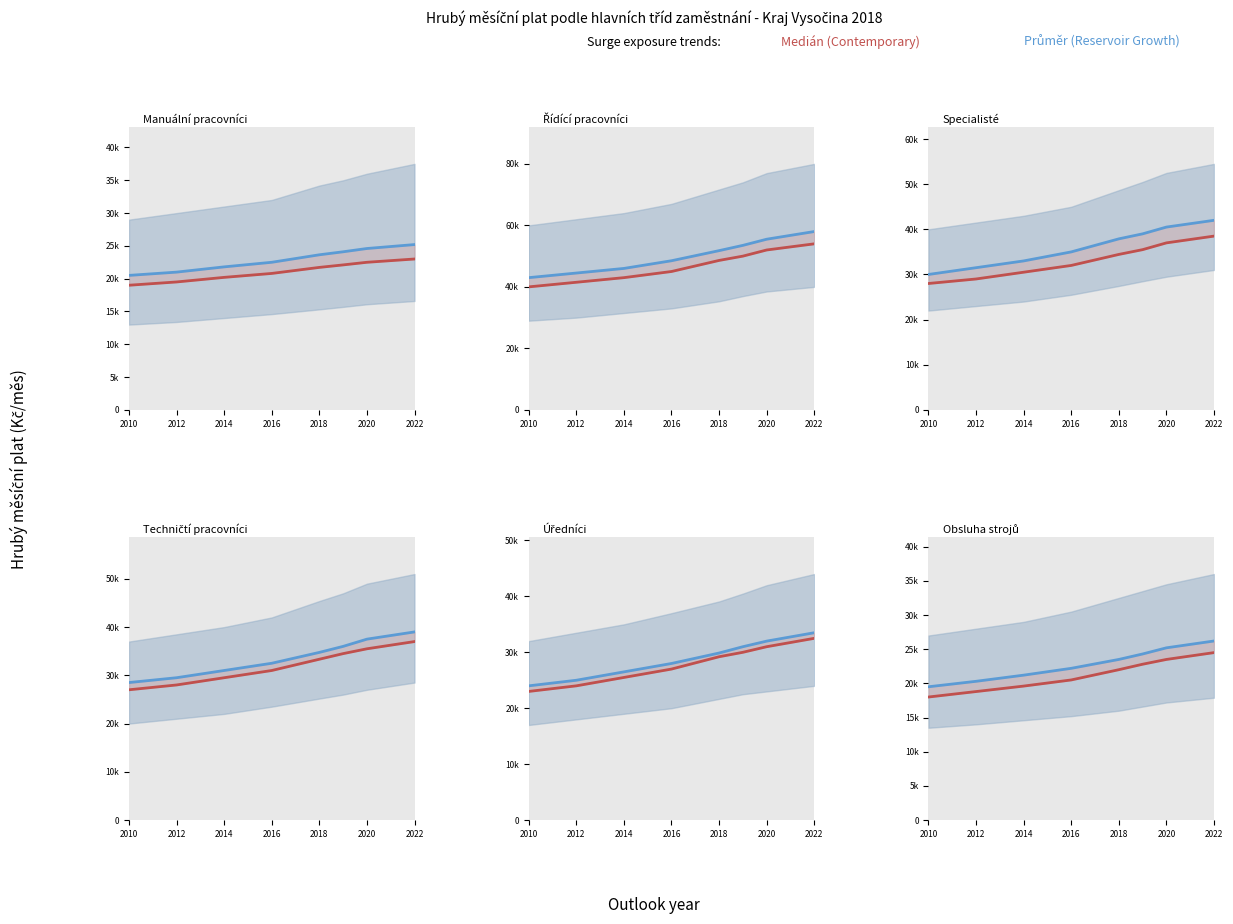

True or false: Průměr (Reservoir Growth) and Medián (Contemporary) cross at least once.

False